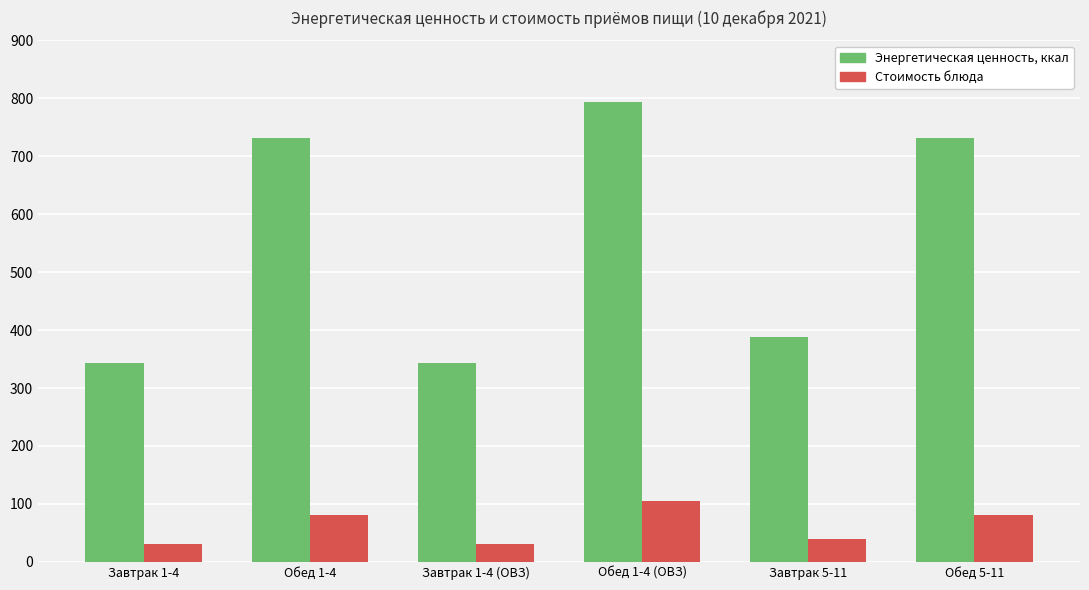

What position from the right is Завтрак 1-4 (ОВЗ)?

4